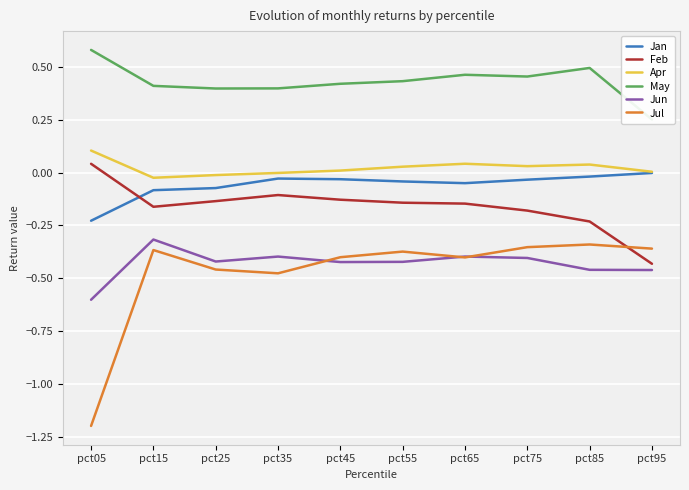

Rank the series by their maximum value, from lowest to highest.

Jul, Jun, Jan, Feb, Apr, May